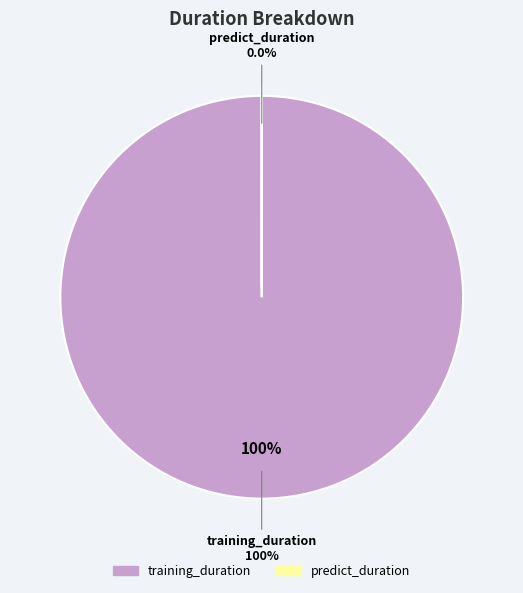

To the nearest percent, what is the difference between the largest and smallest slice percentages?

100%